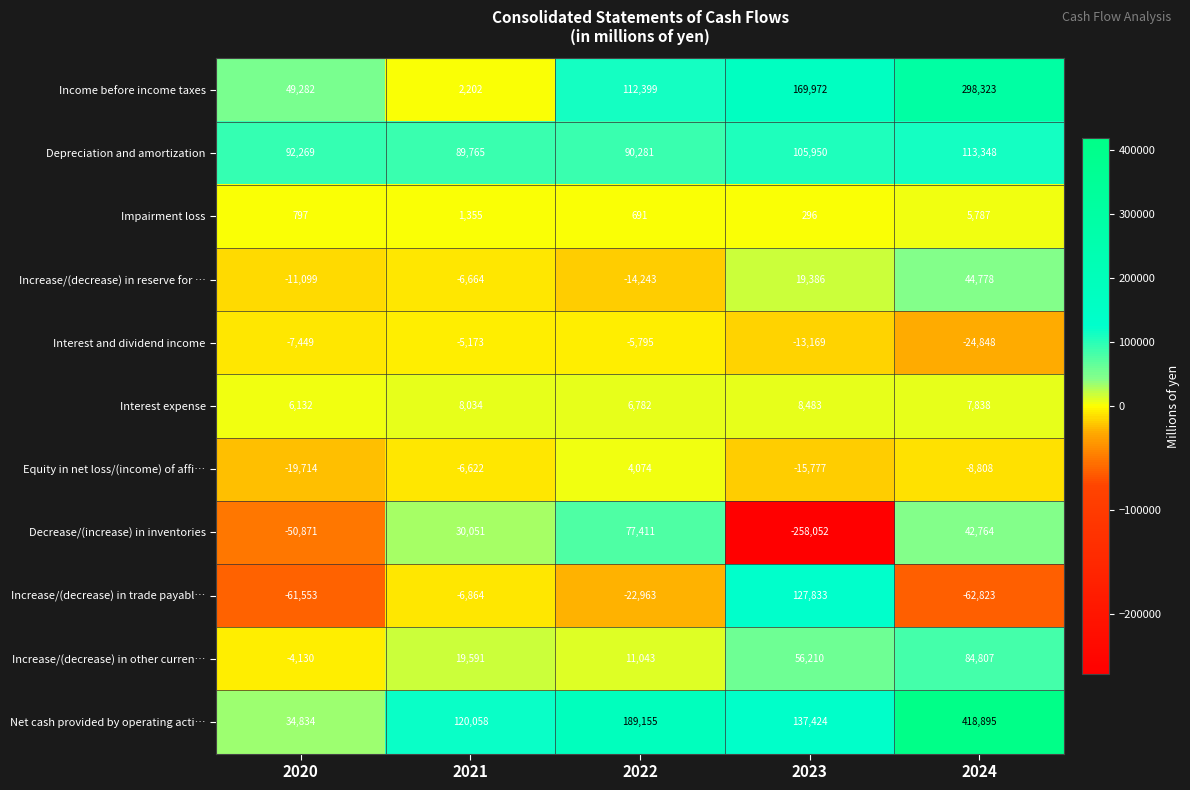

Between 2020 and 2023, which series saw the biggest shift?

Decrease/(increase) in inventories